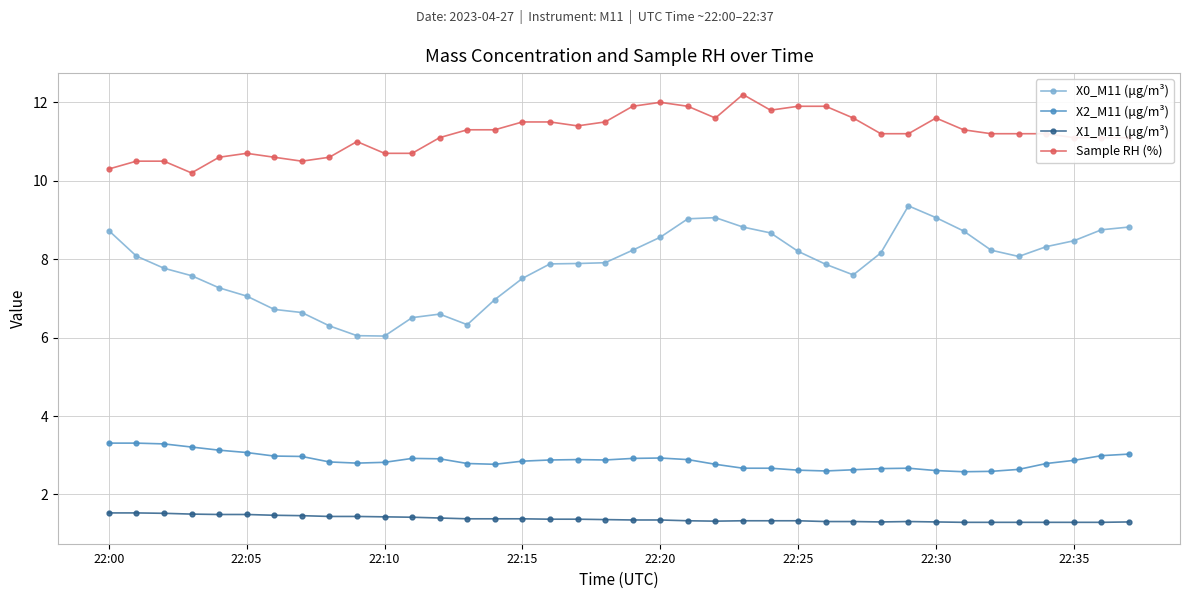

True or false: X2_M11 (μg/m³) and X1_M11 (μg/m³) intersect in this chart.

False